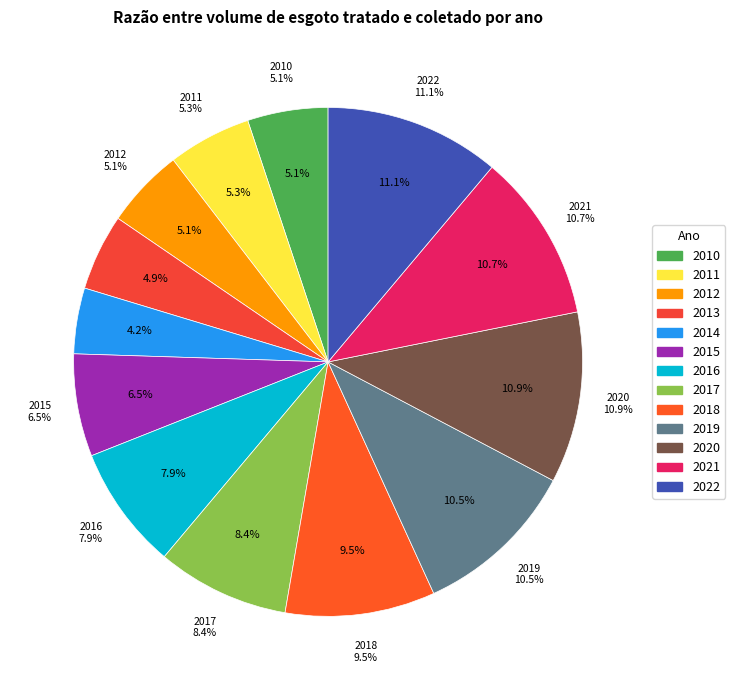

Does any single category account for the majority?

No